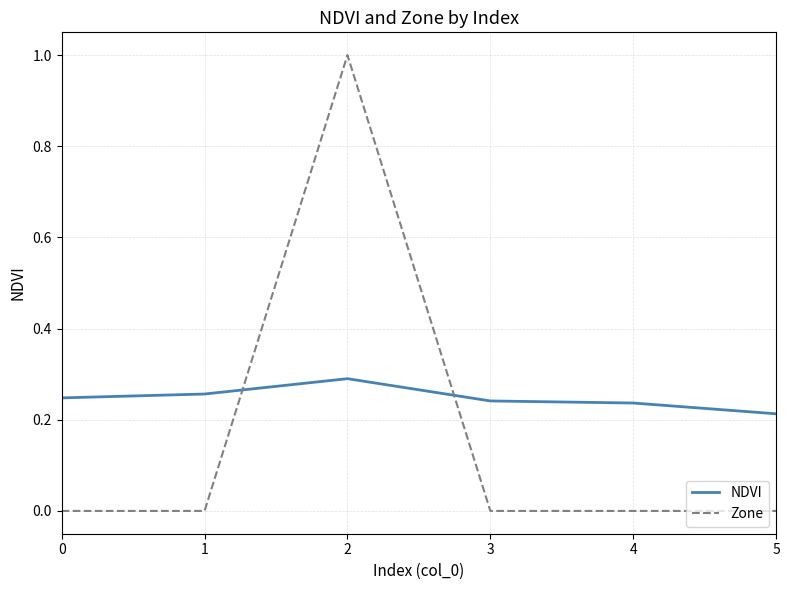

What is the difference between the maximum and second lowest values in the Zone series?

1.0